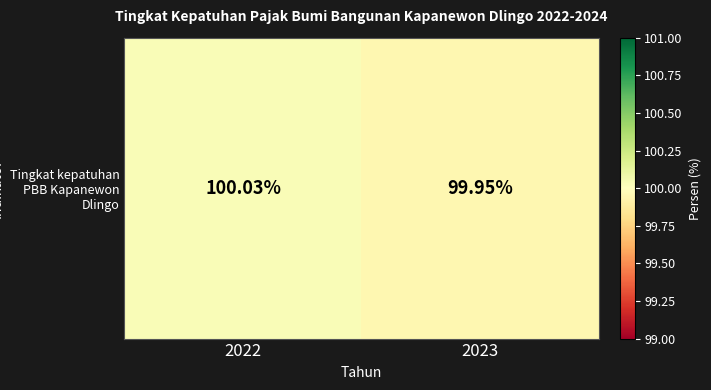

The value at 2023 is 32.6. True or false?

False